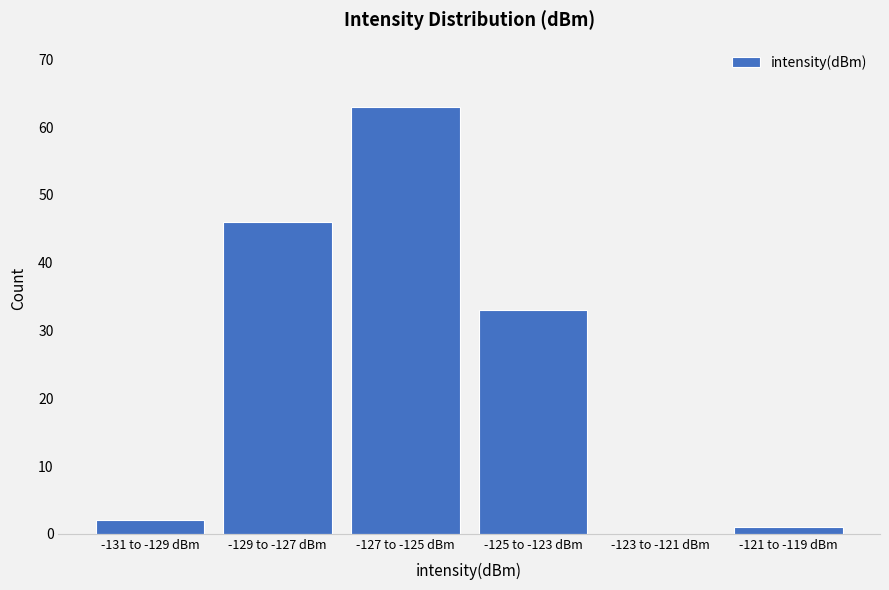

Reading left to right, what are all the values shown in this chart?

-131 to -129 dBm=2	-129 to -127 dBm=46	-127 to -125 dBm=63	-125 to -123 dBm=33	-123 to -121 dBm=0	-121 to -119 dBm=1